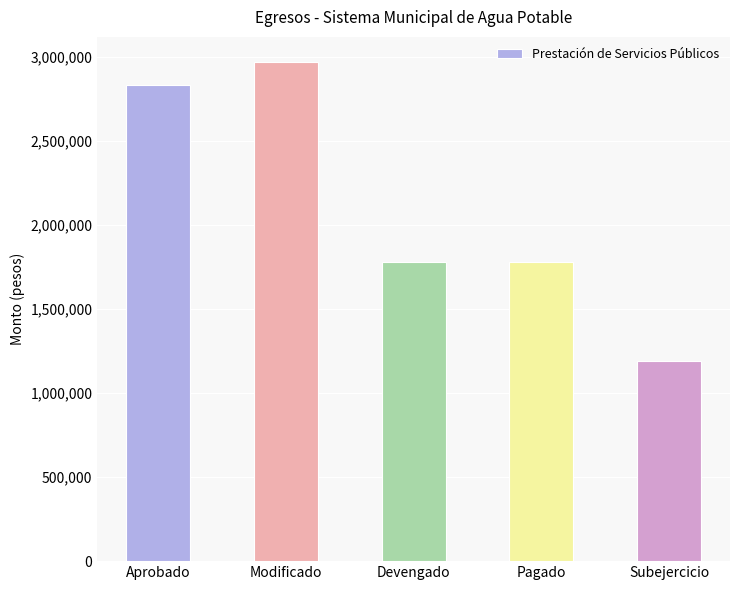

Reading left to right, what are all the values shown in this chart?

Aprobado=2831000.0	Modificado=2970872.0	Devengado=1781001.4	Pagado=1781001.4	Subejercicio=1189870.6